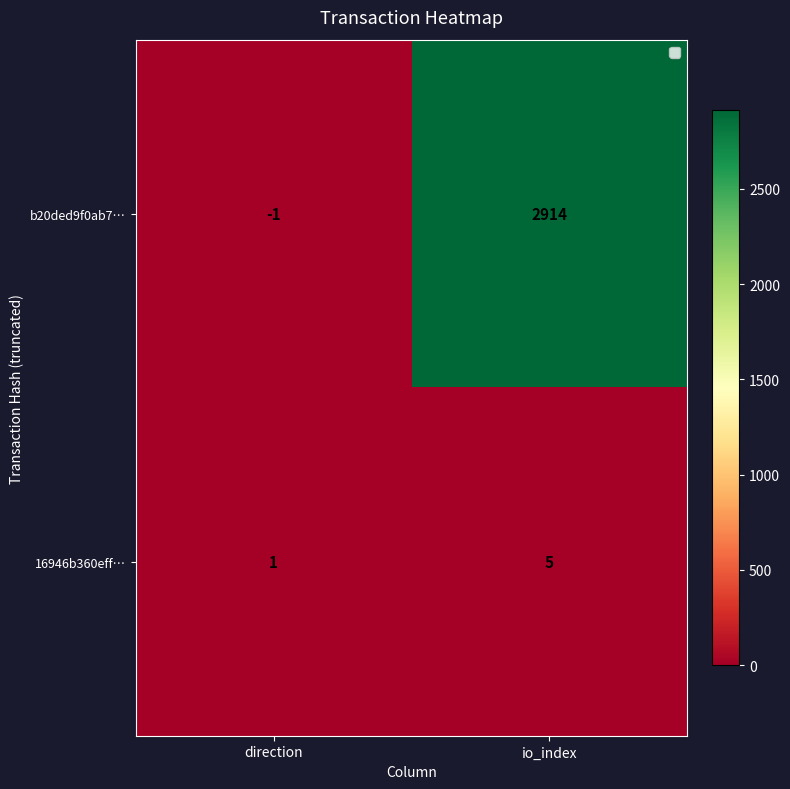

The b20ded9f0ab7… series shows 4049 at io_index. True or false?

False